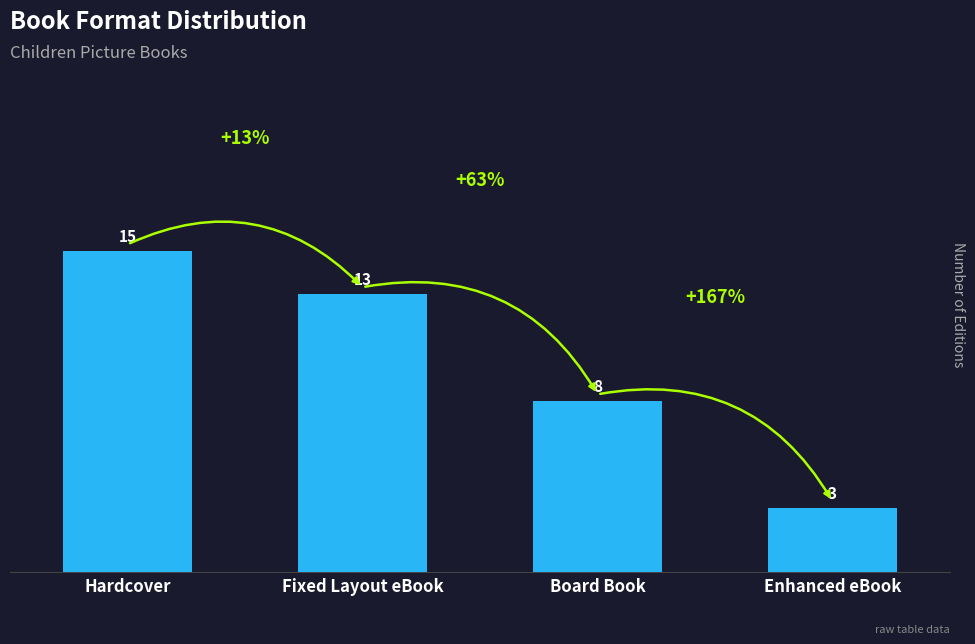

Where is the data nearest to the value 9?

Board Book